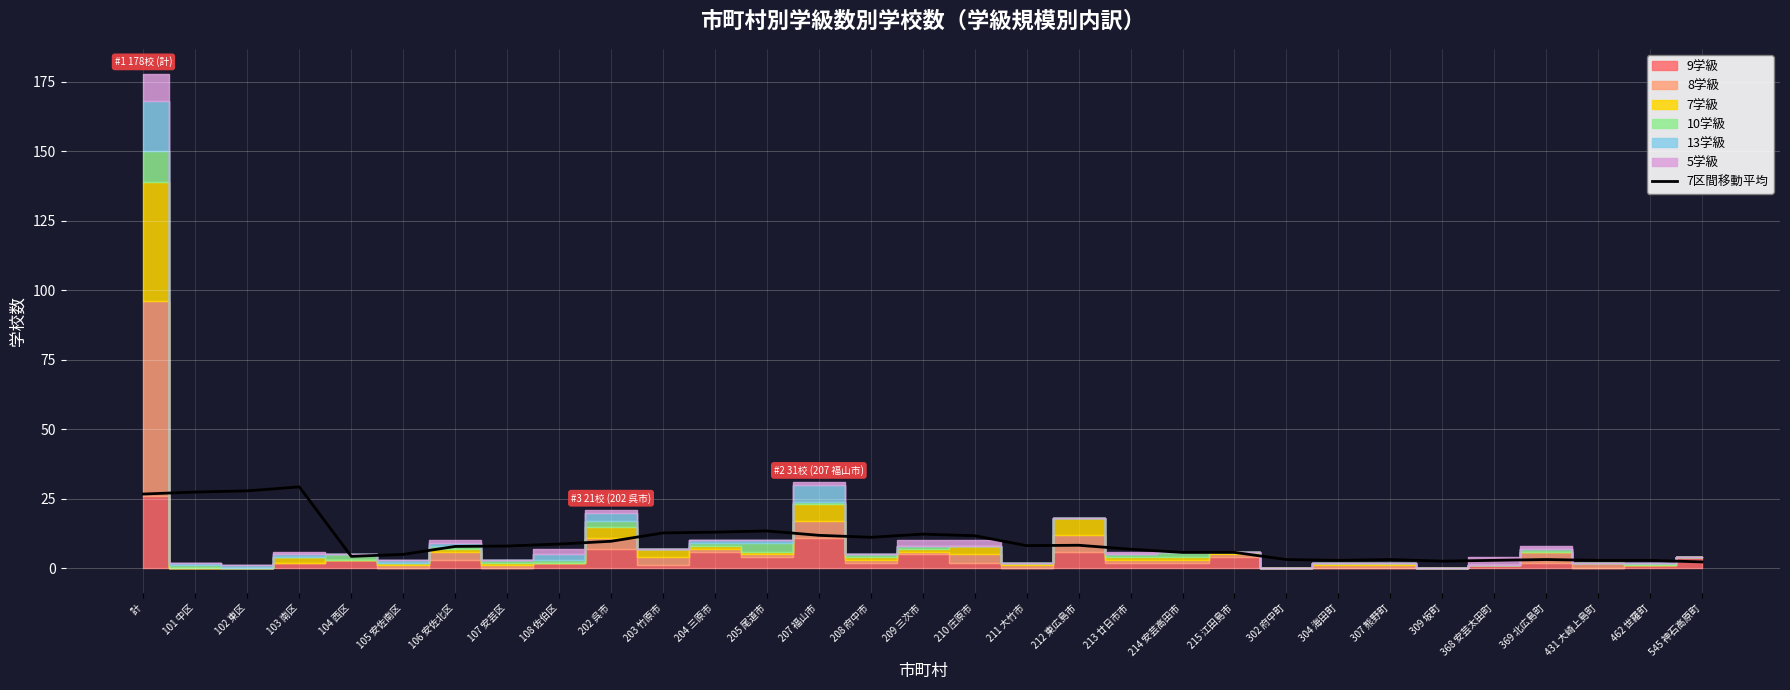

Where is the data nearest to the value 15?

205 尾道市